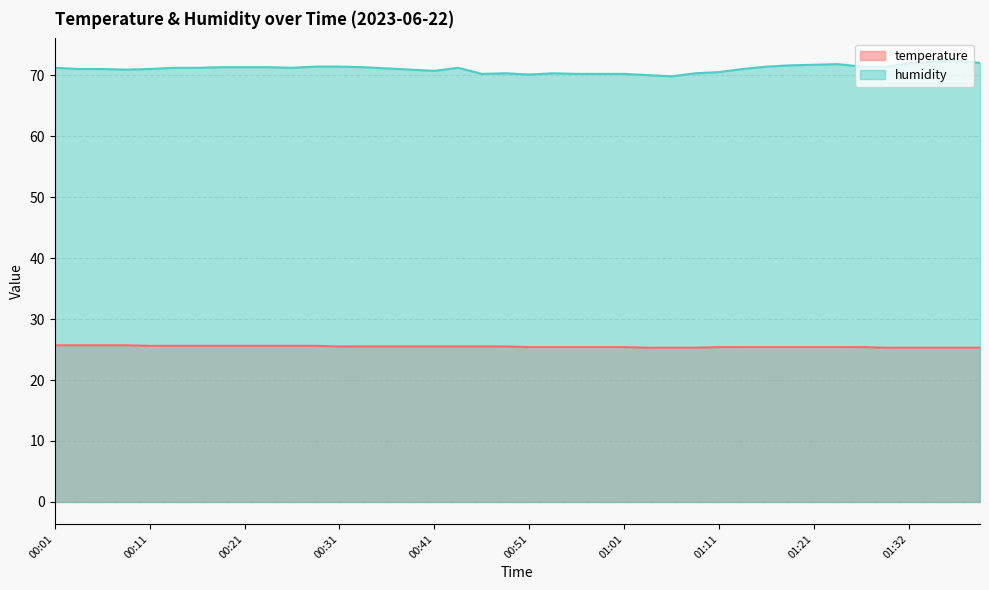

What is the smallest value displayed?

25.3